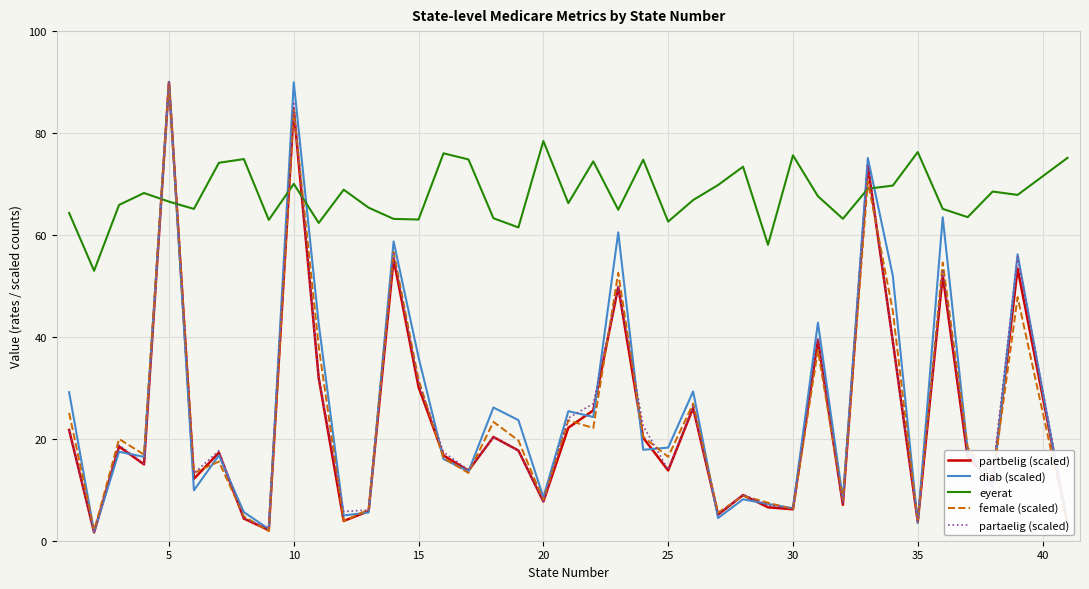

True or false: partbelig (scaled) has more than 0 interior local peaks.

True